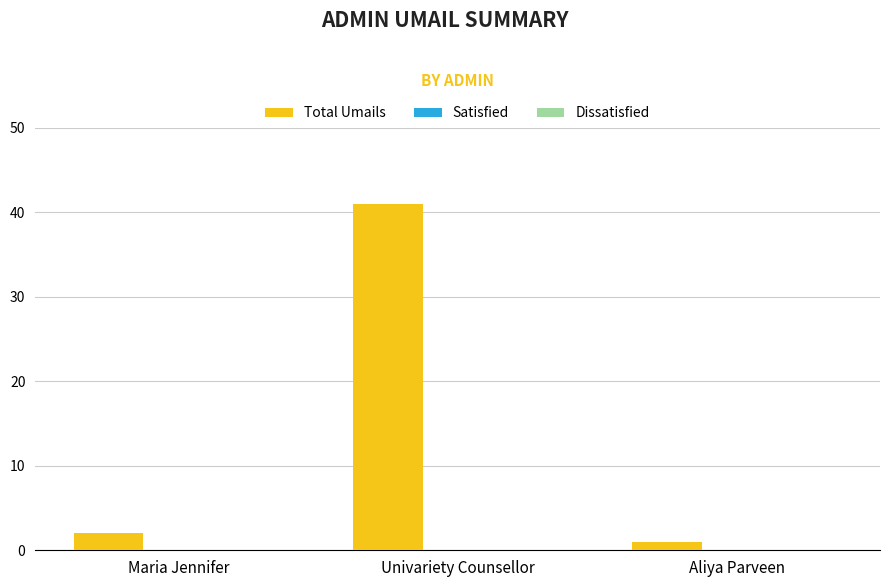

What is the maximum value shown in the chart?

41